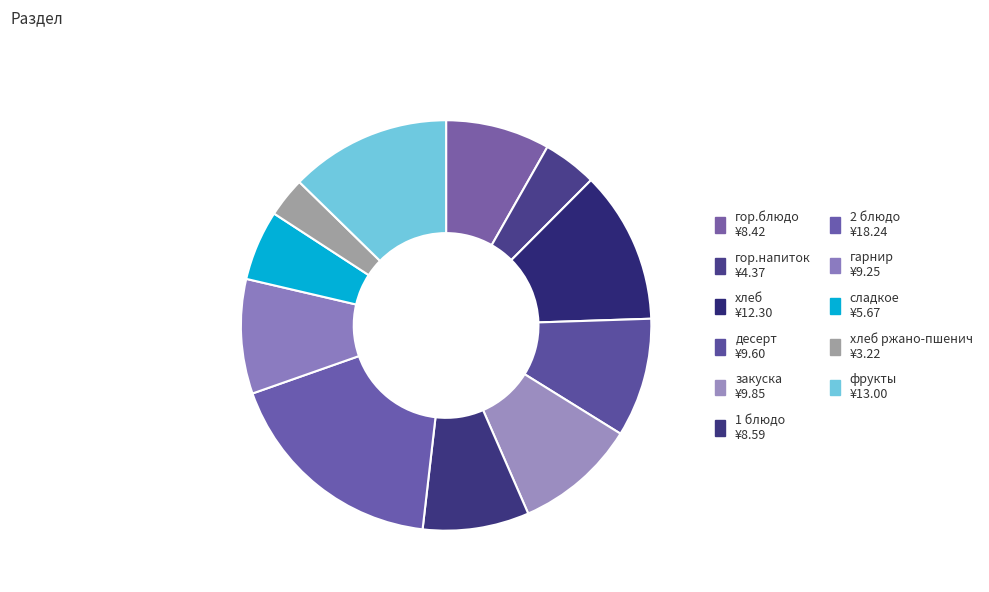

Rank the categories by value from highest to lowest.

2 блюдо, фрукты, хлеб, закуска, десерт, гарнир, 1 блюдо, гор.блюдо, сладкое, гор.напиток, хлеб ржано-пшенич